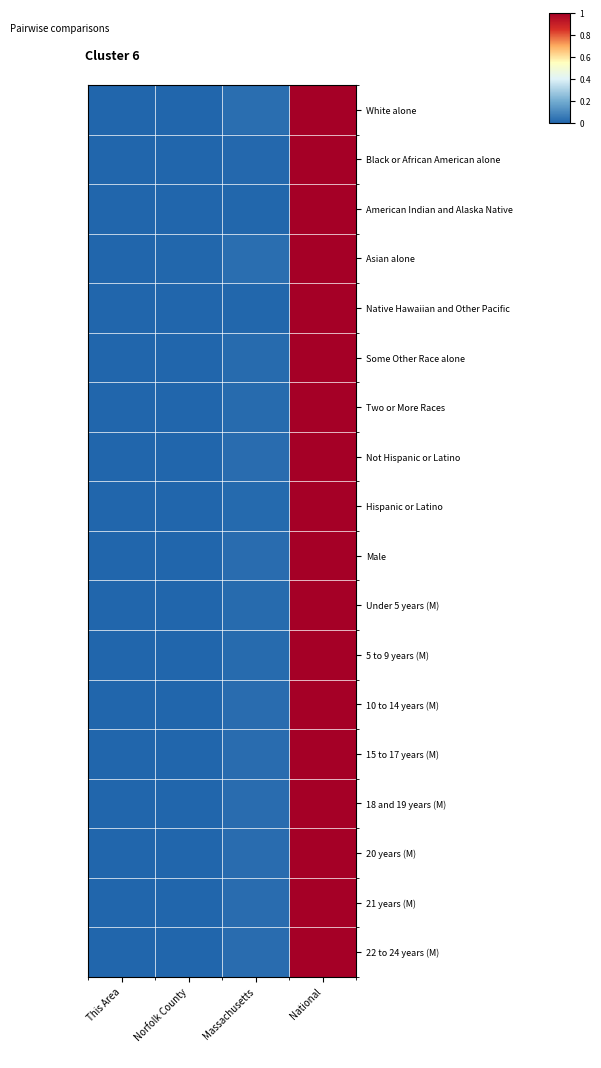

At which category is the sum across all series the highest?

National